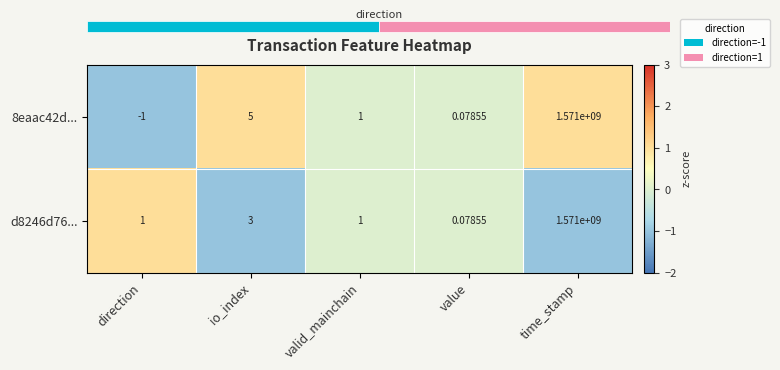

Rank the categories by 8eaac42d... value from lowest to highest.

direction, value, valid_mainchain, io_index, time_stamp